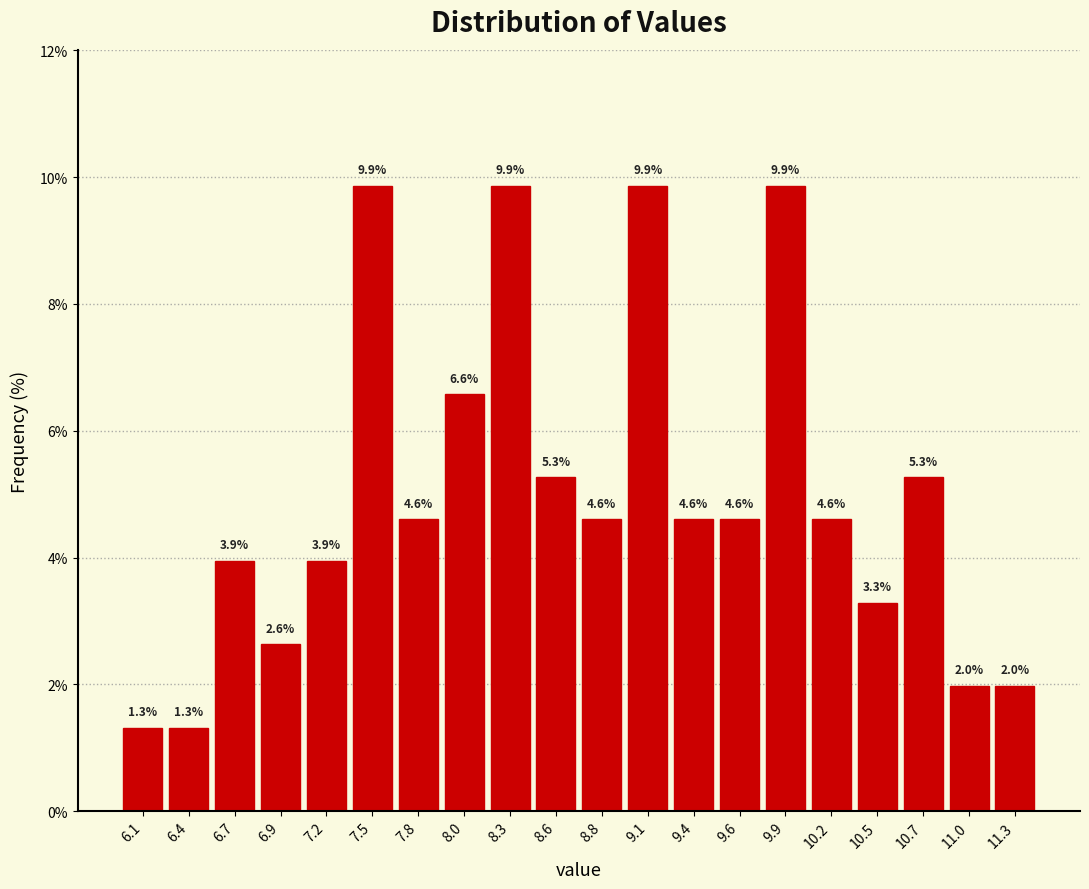

Reading left to right, transcribe this chart: for each bar, give the range it covers on the x-axis and its height. The bar edges are not printed on the chart, so give them approximately, as read against the axis.

6.00 to 6.27: 1.3
6.27 to 6.54: 1.3
6.54 to 6.81: 3.9
6.81 to 7.08: 2.6
7.08 to 7.35: 3.9
7.35 to 7.62: 9.9
7.62 to 7.89: 4.6
7.89 to 8.16: 6.6
8.16 to 8.43: 9.9
8.43 to 8.70: 5.3
8.70 to 8.97: 4.6
8.97 to 9.24: 9.9
9.24 to 9.51: 4.6
9.51 to 9.78: 4.6
9.78 to 10.05: 9.9
10.05 to 10.32: 4.6
10.32 to 10.59: 3.3
10.59 to 10.86: 5.3
10.86 to 11.13: 2.0
11.13 to 11.40: 2.0